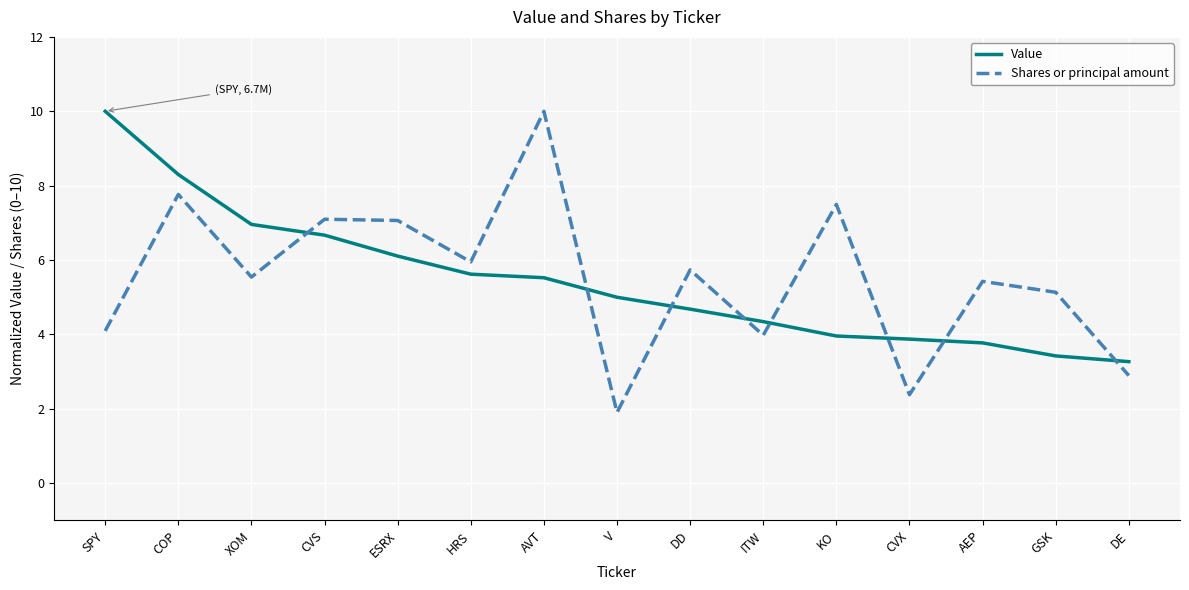

Where is the first local minimum for Shares or principal amount?

XOM